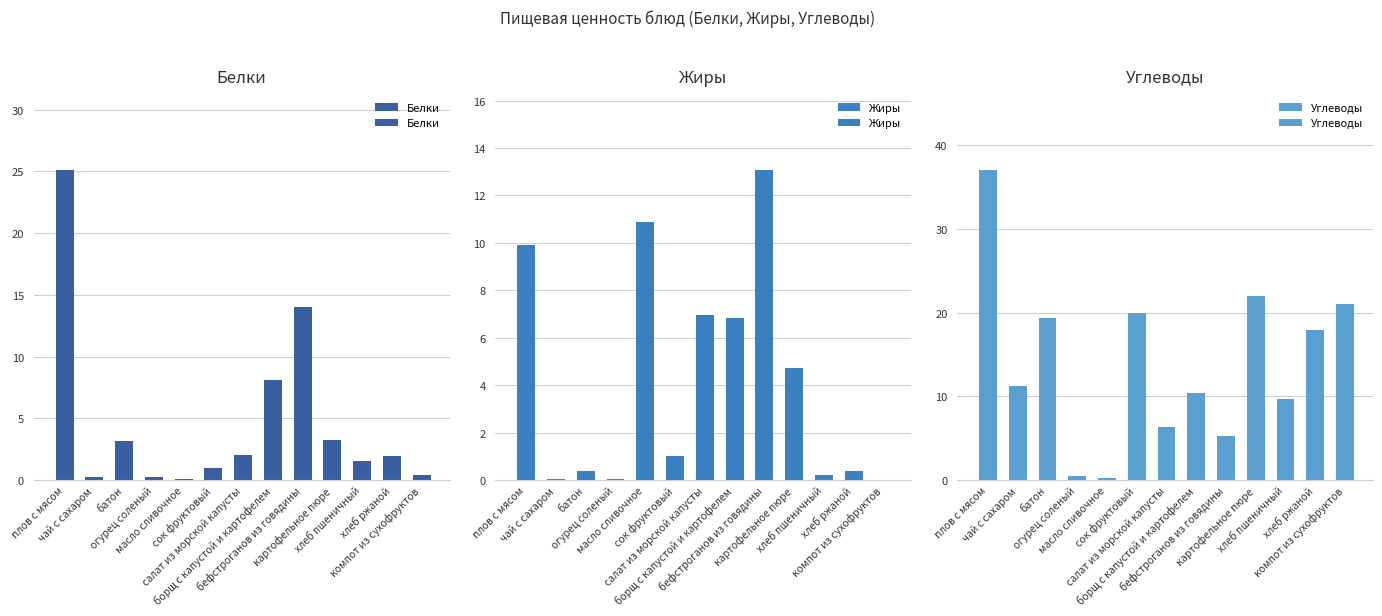

Count the number of categories in the chart.

13